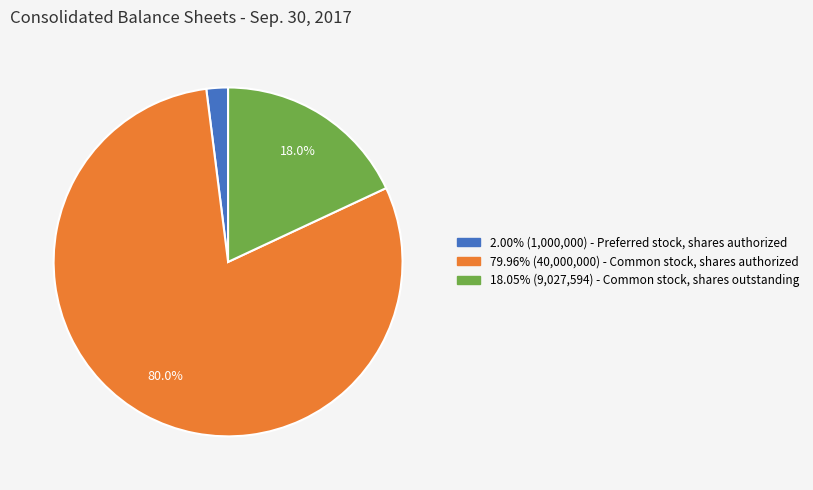

To the nearest percent, what is the difference between the largest and smallest slice percentages?

78%